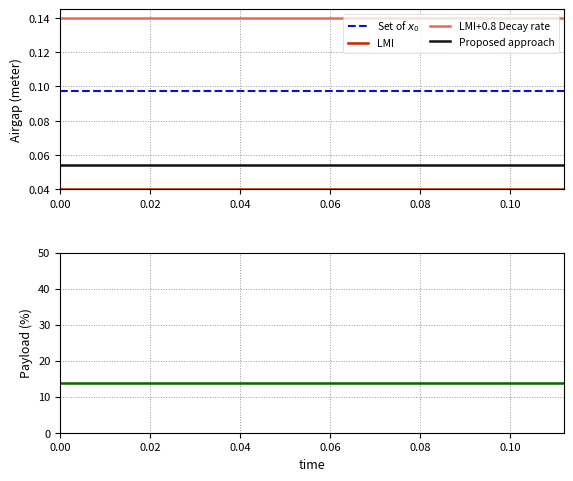

True or false: Proposed approach and LMI intersect in this chart.

False